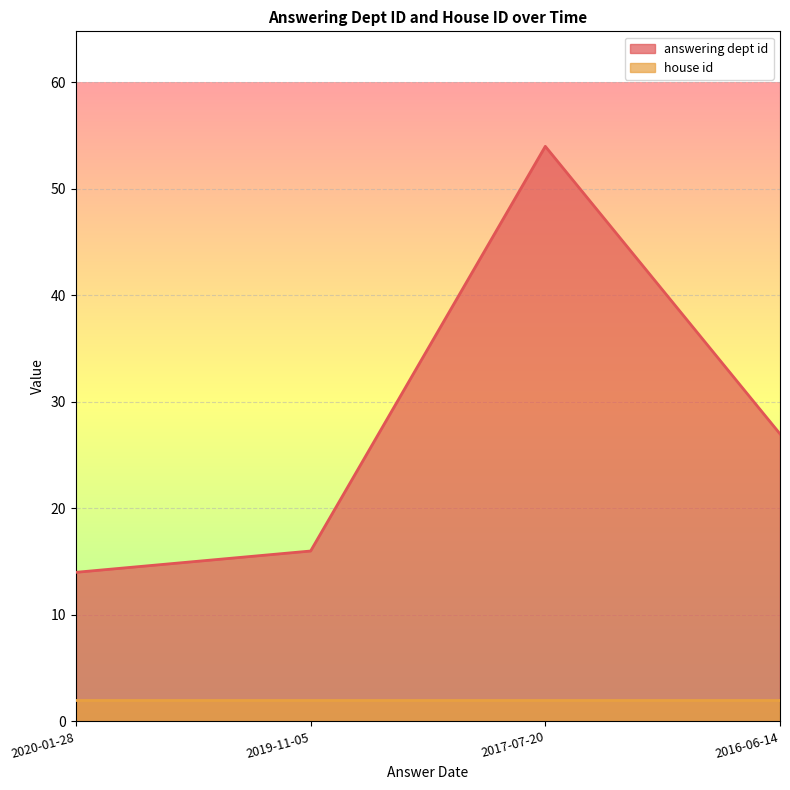

At which label does the data first exceed 27?

2017-07-20